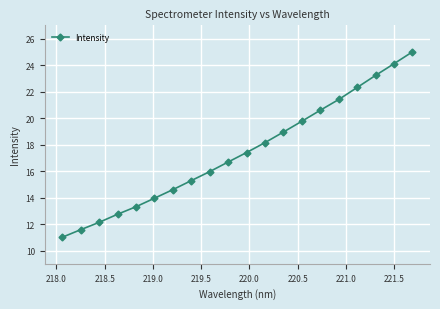

What is the minimum value shown in the chart?

11.0